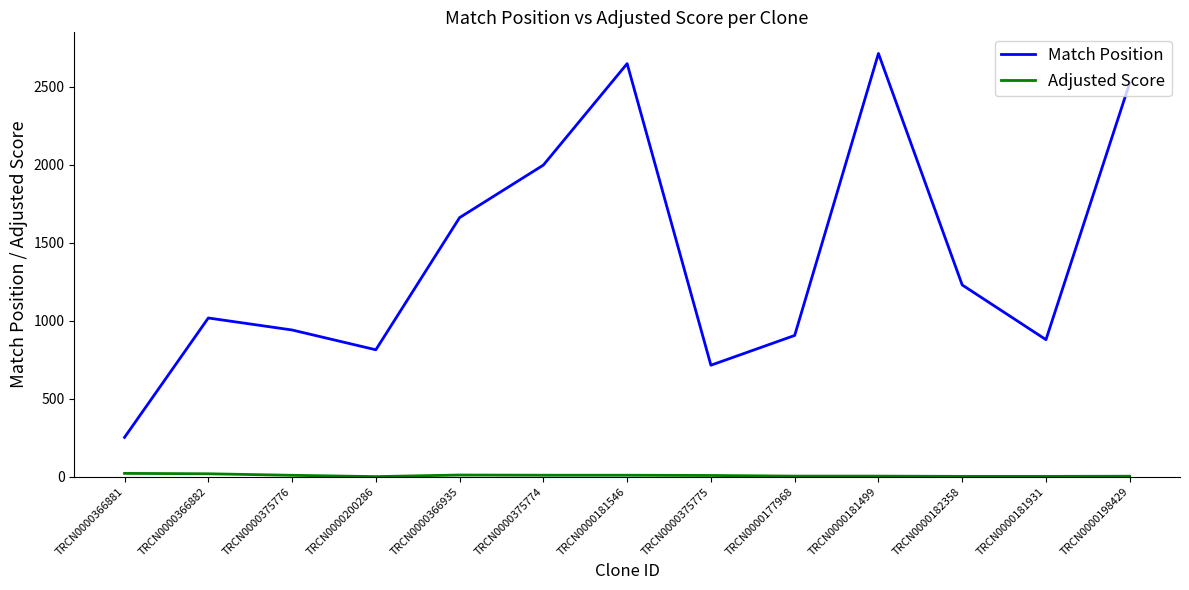

What is the difference between the Match Position values at TRCN0000375774 and TRCN0000177968?

1093.0